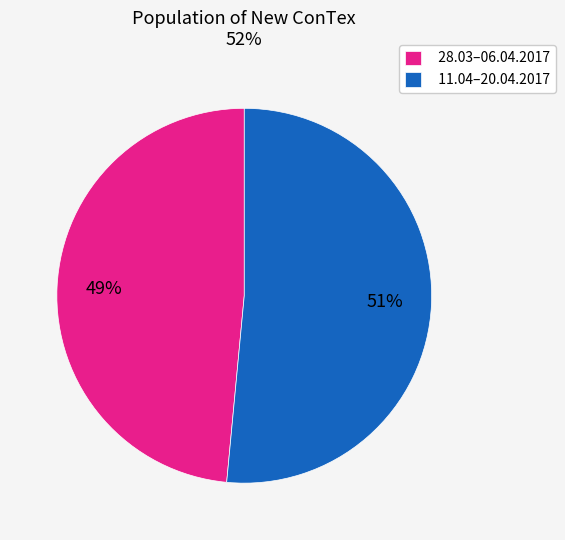

True or false: 28.03–06.04.2017 accounts for 49% of the total.

True